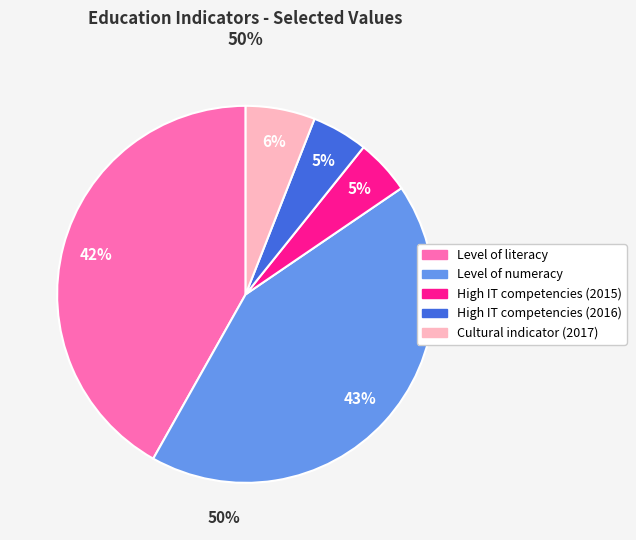

Does High IT competencies (2016) represent more than half of the total?

No